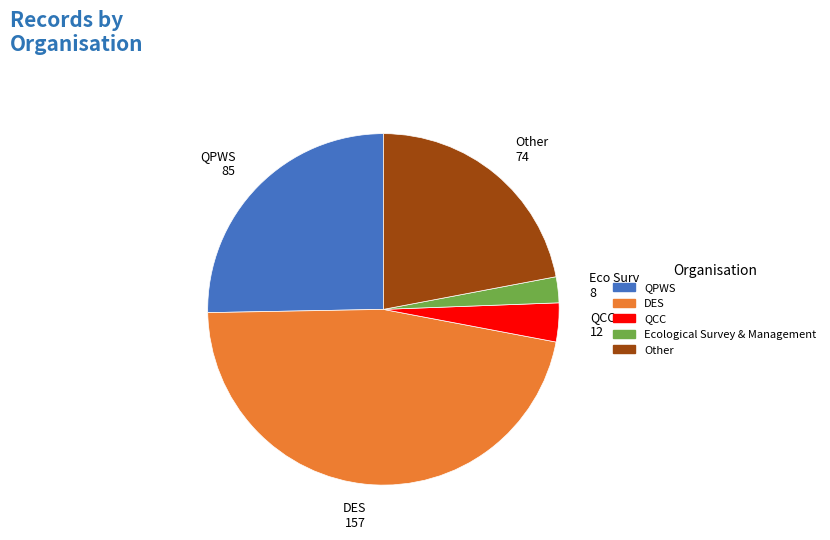

The QPWS slice represents 25% of the pie. True or false?

True